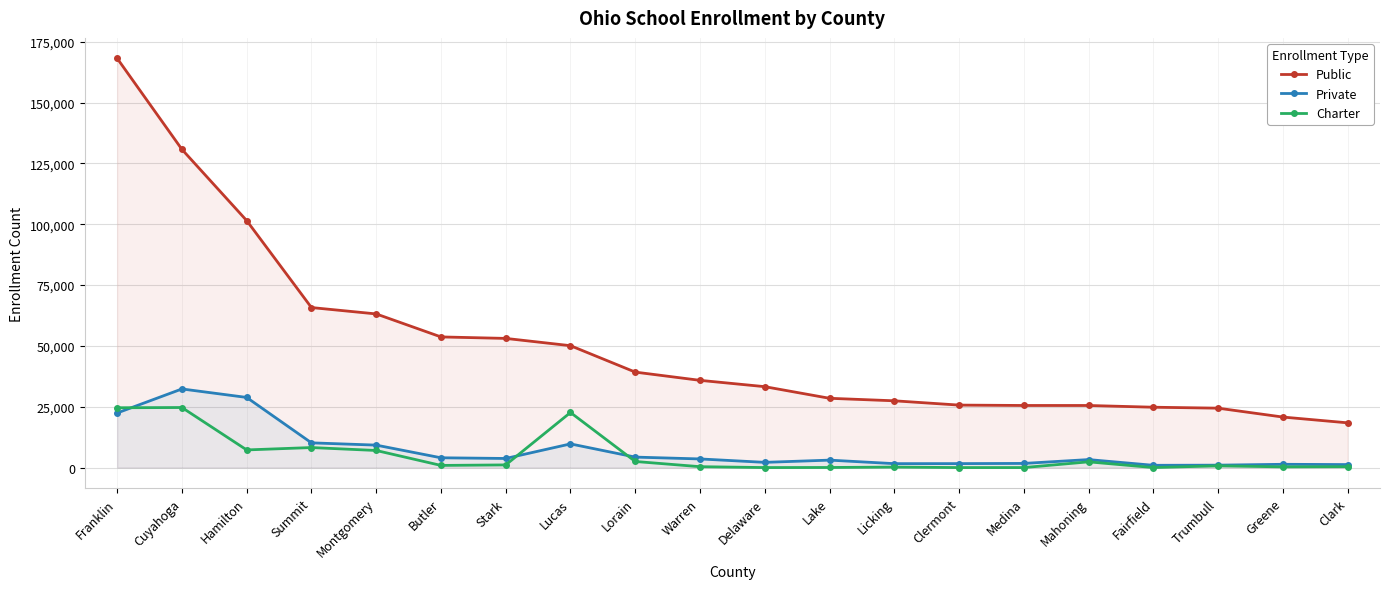

Which series has the largest total across all categories?

Public